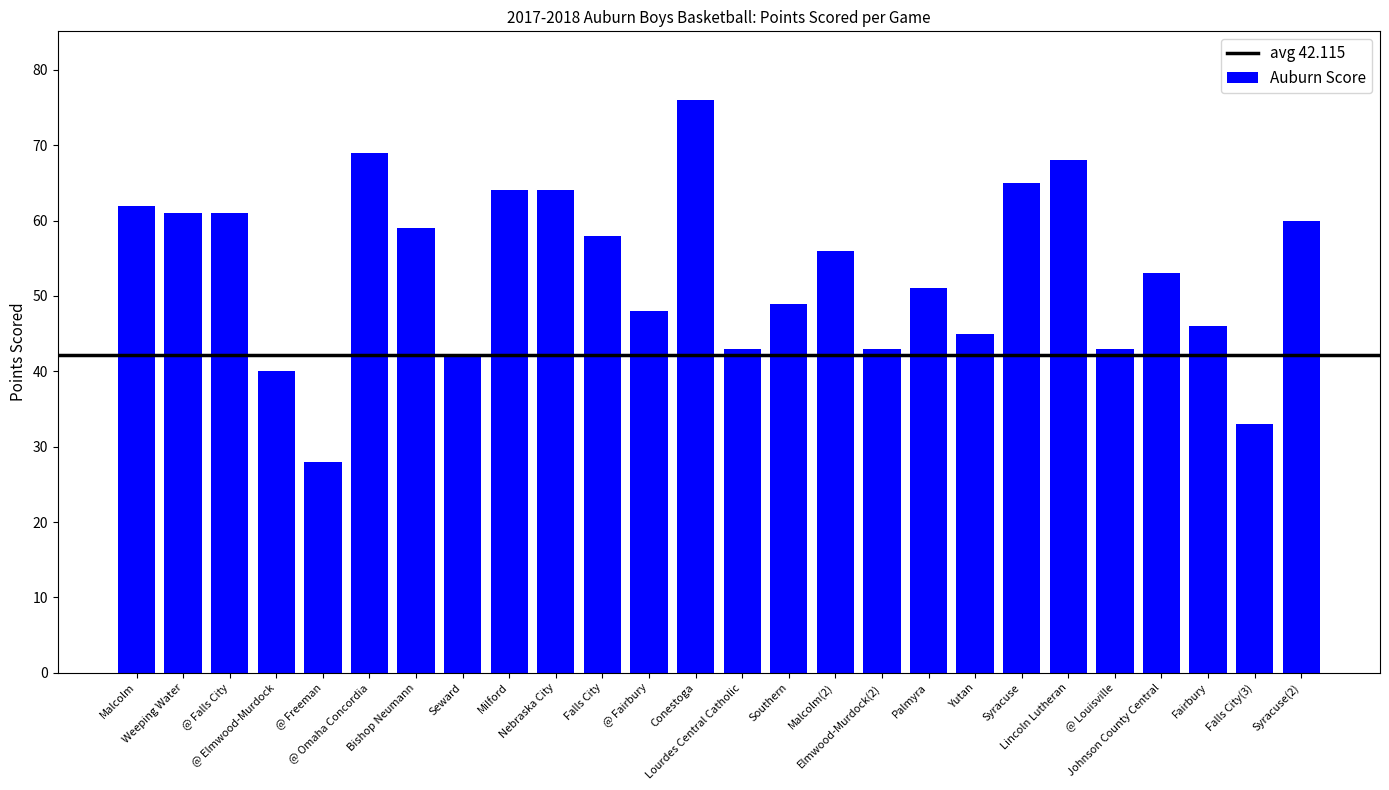

Which category has the lowest value across all series?

@ Freeman